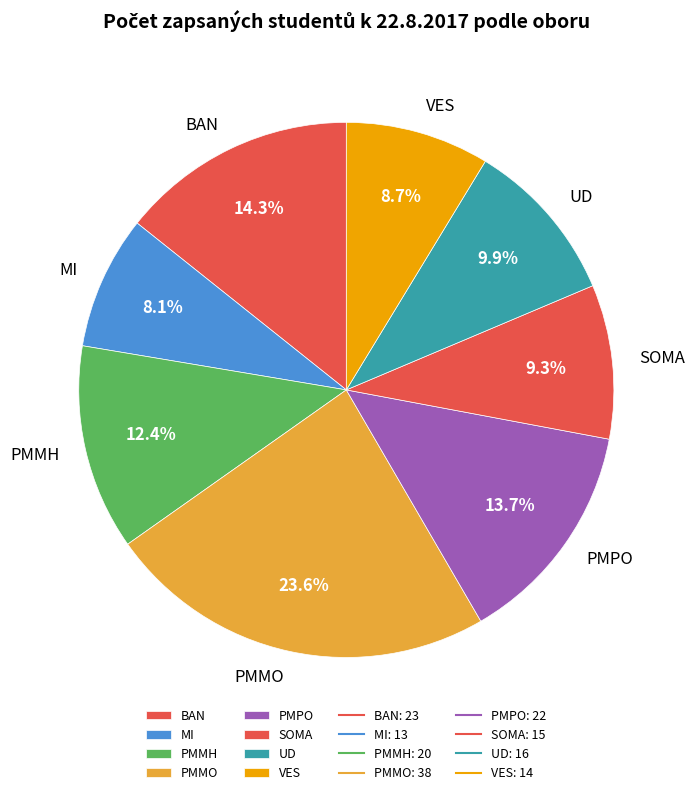

True or false: BAN accounts for 14% of the total.

True